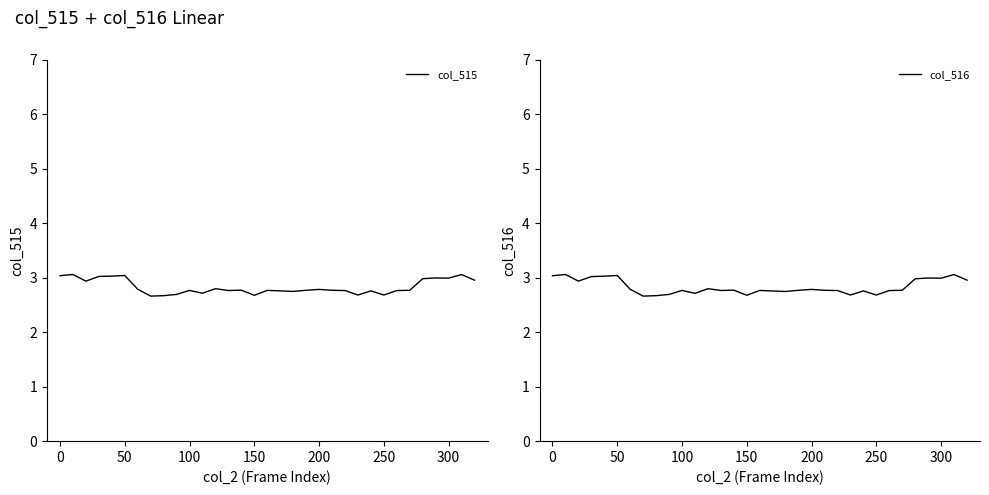

Rank the series by their average value, from highest to lowest.

col_515, col_516